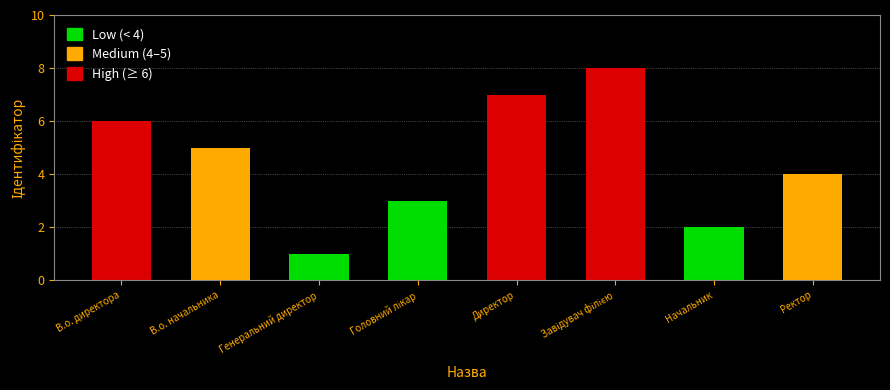

Reading left to right, extract all data points from this chart.

6	5	1	3	7	8	2	4